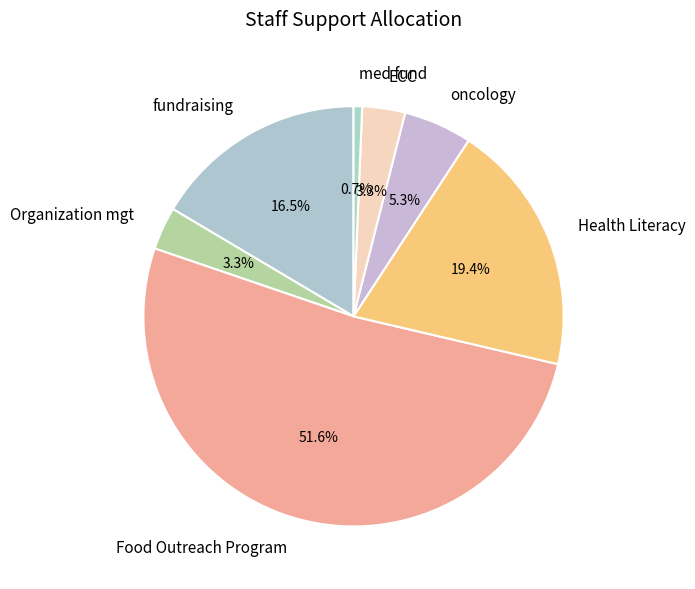

Is there any slice that represents more than half of the pie?

Yes